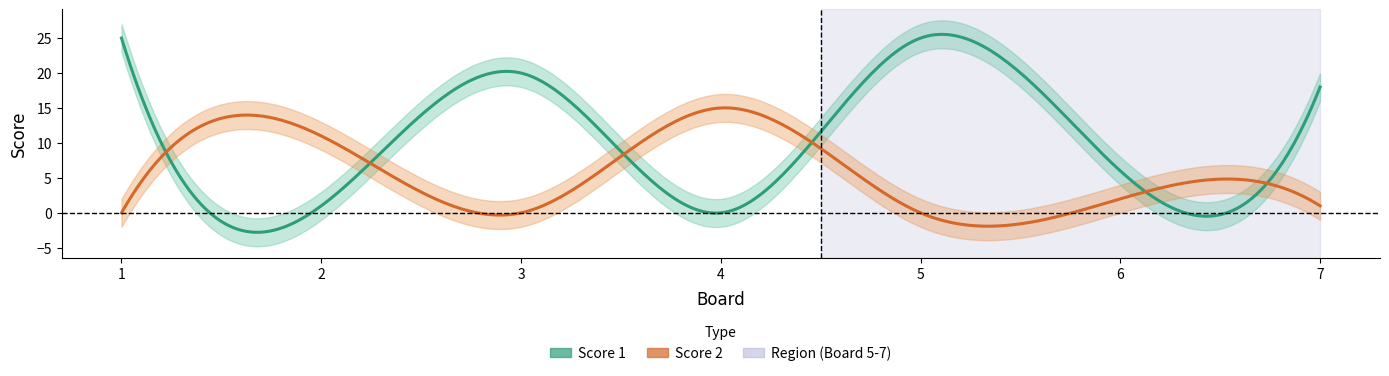

What is the value of the Score 2 point at the 2nd from the left?

11